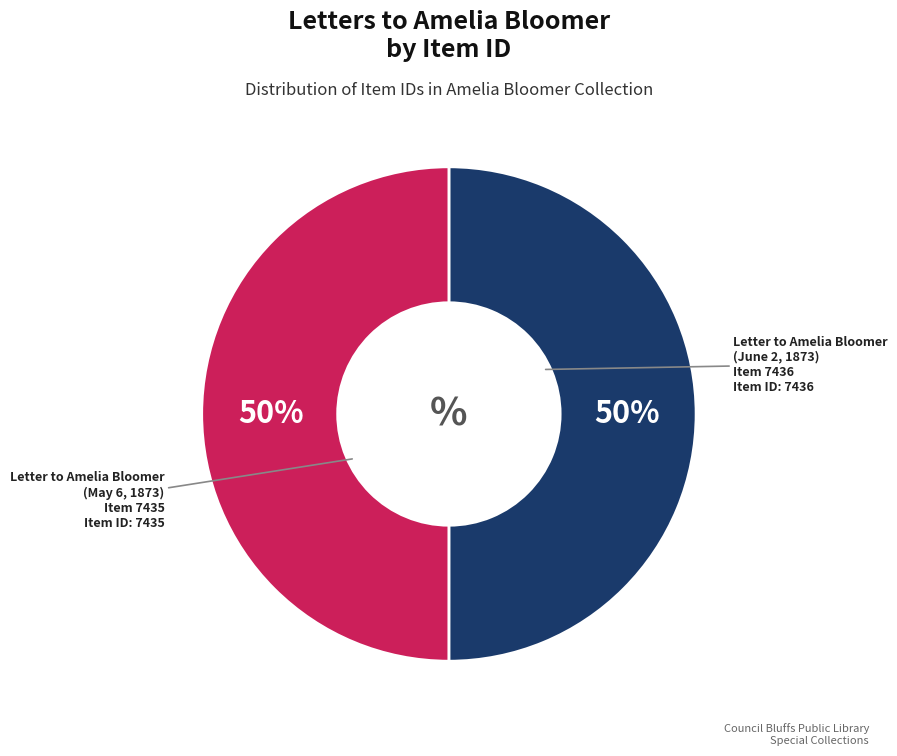

How many segments does this pie chart have?

2